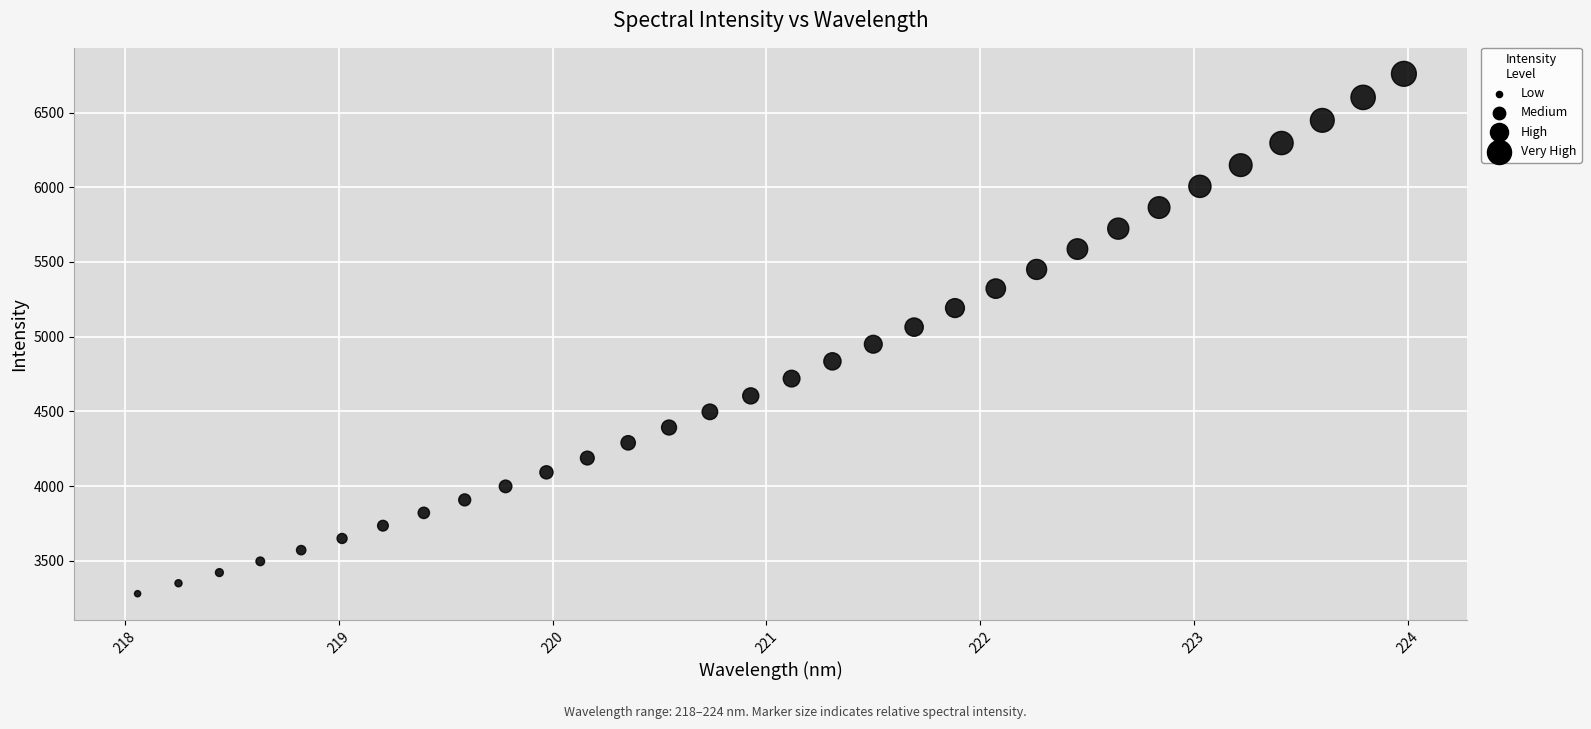

What is the range of X values (max minus min)?

5.9